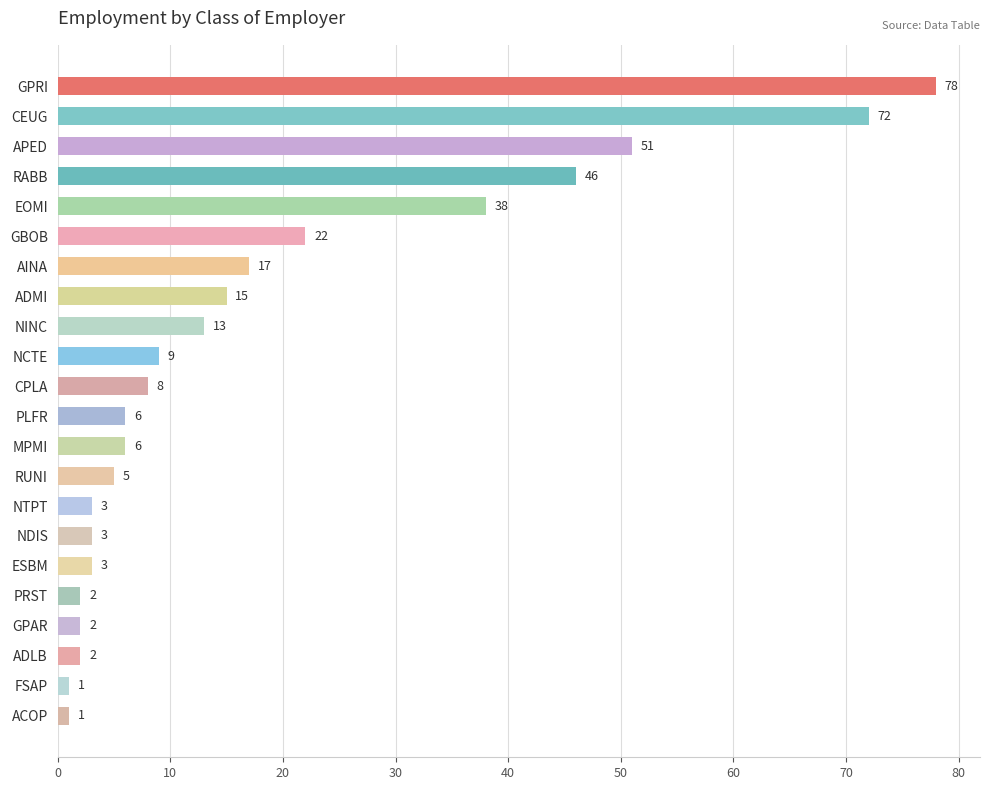

What position from the top is EOMI?

5